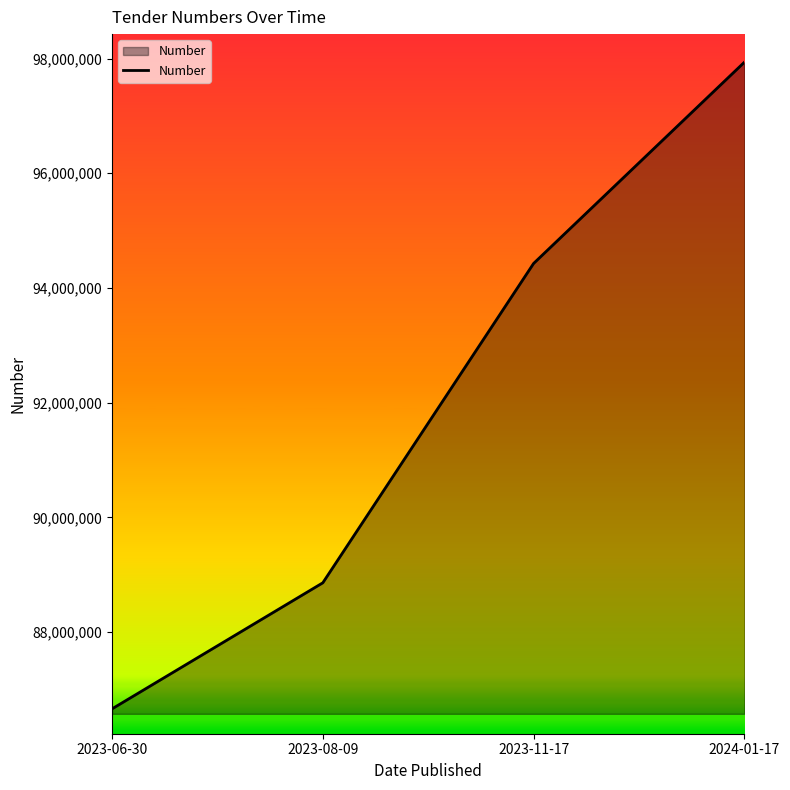

List the labels in order of value, smallest first.

2023-06-30, 2023-08-09, 2023-11-17, 2024-01-17